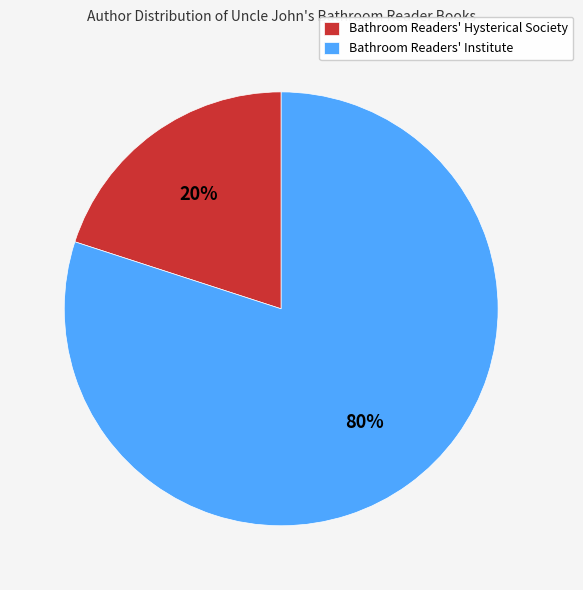

Combined, do Bathroom Readers' Hysterical Society and Bathroom Readers' Institute account for over 50%?

Yes